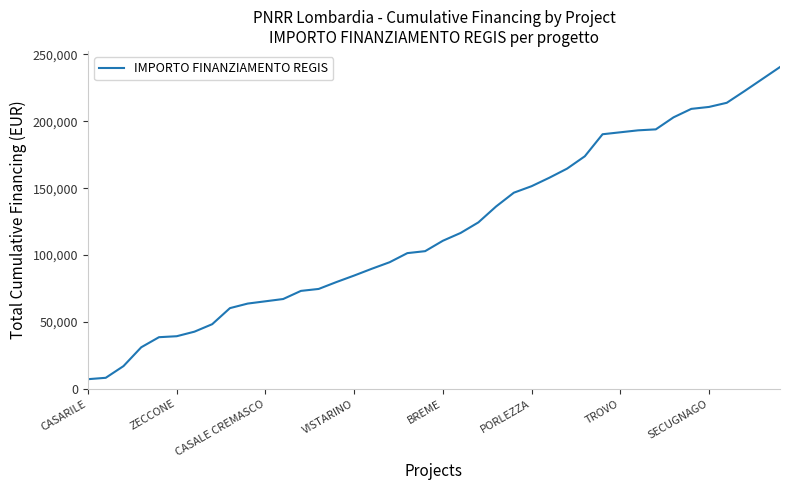

What is the smallest value displayed?

7290